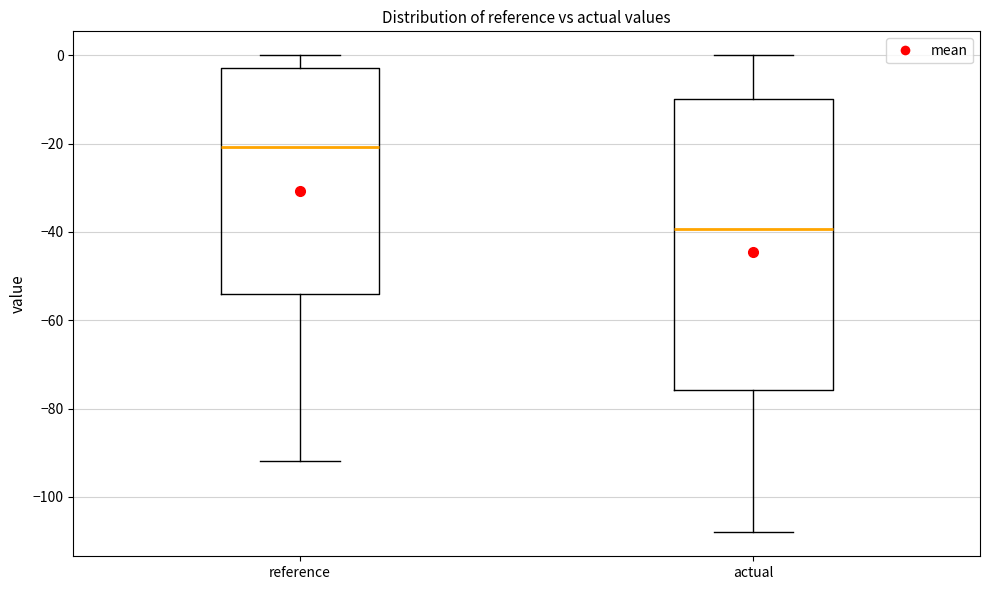

Where does the lower whisker of the box for reference end on the y-axis? The values are not printed on the chart, so give them approximately, as read against the axis.

-92